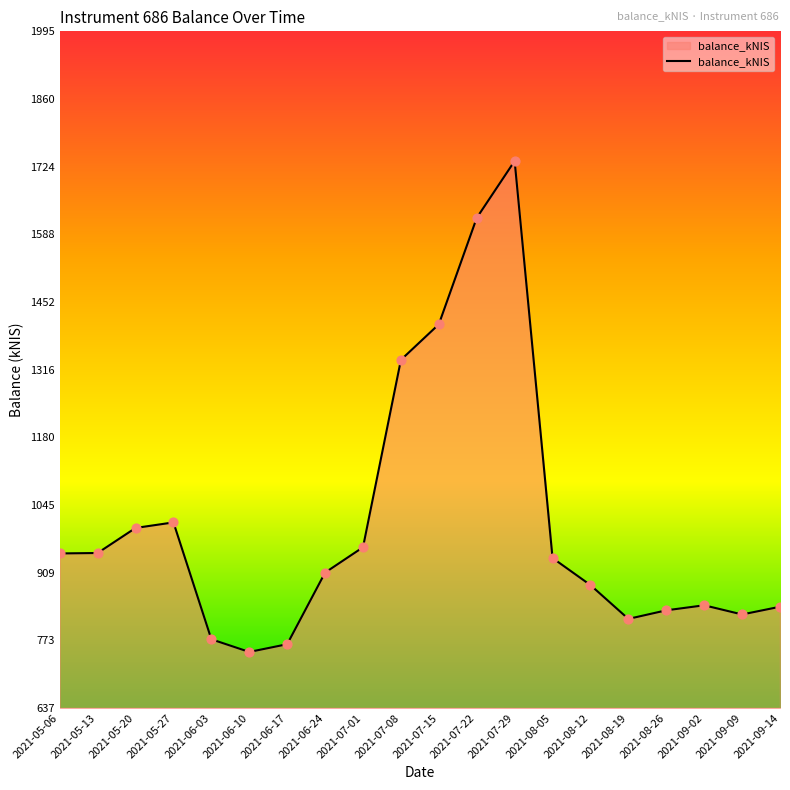

What is the ratio of the value at 2021-08-05 to the value at 2021-08-19?

1.1